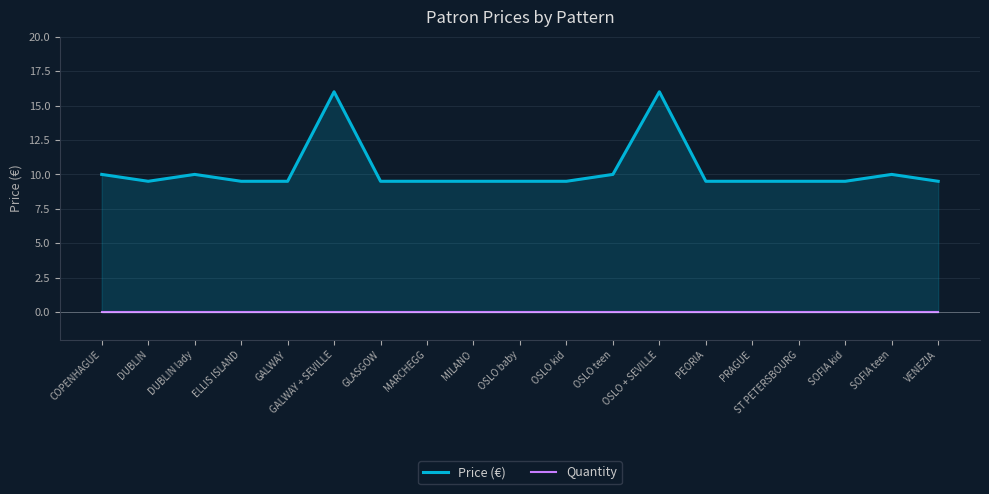

Reading left to right, what are all the values shown in this chart?

Price (€): COPENHAGUE=10.0	DUBLIN=9.5	DUBLIN lady=10.0	ELLIS ISLAND=9.5	GALWAY=9.5	GALWAY + SEVILLE=16.0	GLASGOW=9.5	MARCHEGG=9.5	MILANO=9.5	OSLO baby=9.5	OSLO kid=9.5	OSLO teen=10.0	OSLO + SEVILLE=16.0	PEORIA=9.5	PRAGUE=9.5	ST PETERSBOURG=9.5	SOFIA kid=9.5	SOFIA teen=10.0	VENEZIA=9.5
Quantity: COPENHAGUE=0.0	DUBLIN=0.0	DUBLIN lady=0.0	ELLIS ISLAND=0.0	GALWAY=0.0	GALWAY + SEVILLE=0.0	GLASGOW=0.0	MARCHEGG=0.0	MILANO=0.0	OSLO baby=0.0	OSLO kid=0.0	OSLO teen=0.0	OSLO + SEVILLE=0.0	PEORIA=0.0	PRAGUE=0.0	ST PETERSBOURG=0.0	SOFIA kid=0.0	SOFIA teen=0.0	VENEZIA=0.0